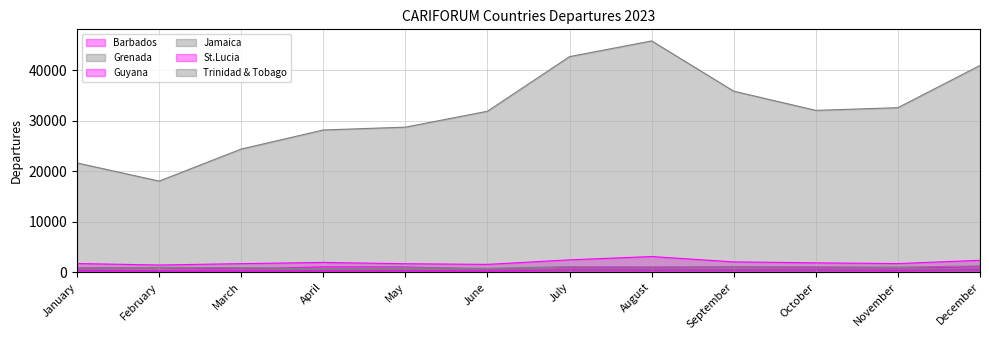

True or false: Jamaica and St.Lucia cross at least once.

False